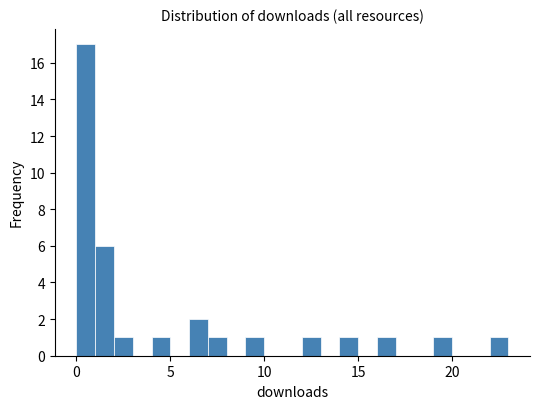

Around what value on the x-axis is the tallest bar? Give the approximate position of its centre, as read against the axis.

0.5